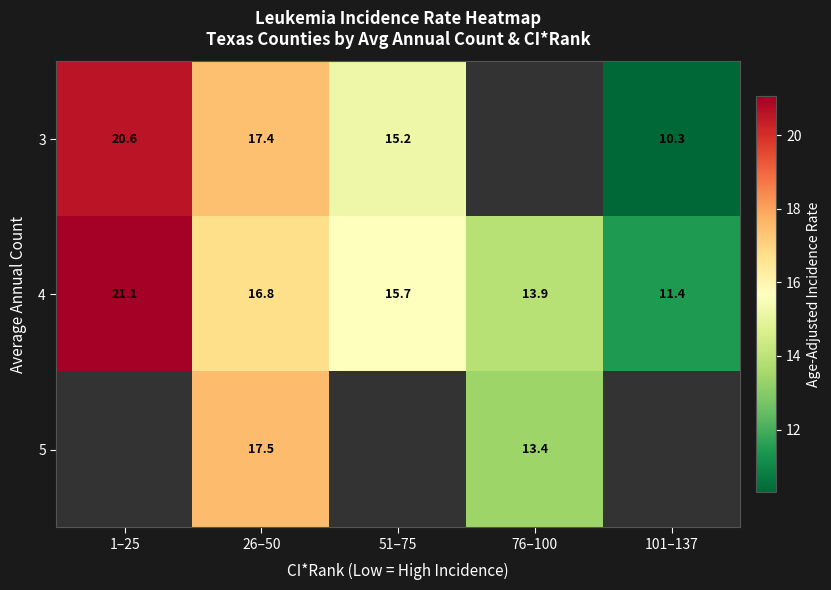

The value of 3 at 51–75 is 15.2. True or false?

True